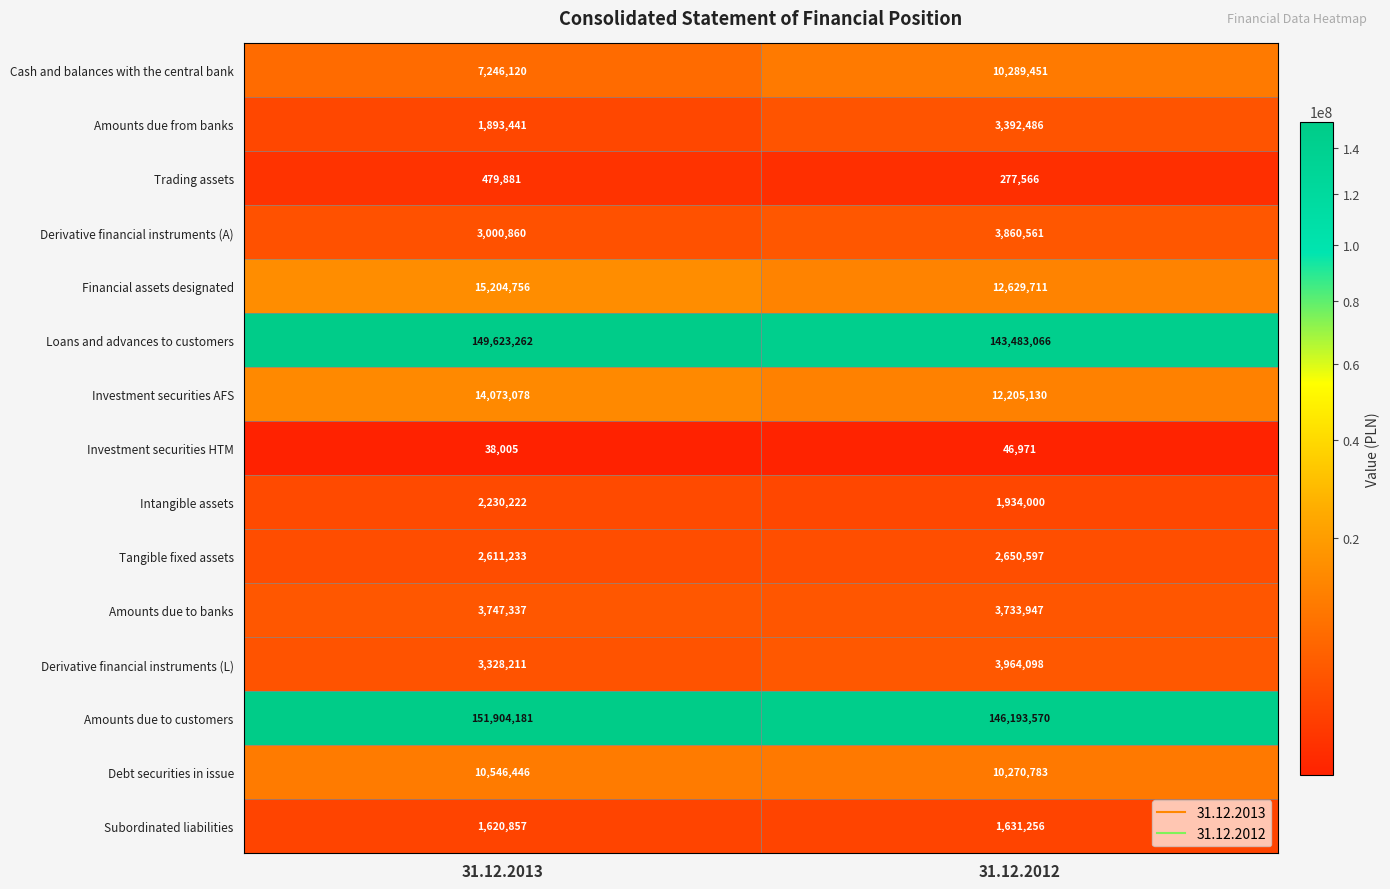

True or false: Derivative financial instruments (L) has a value of 3328211 at 31.12.2013.

True